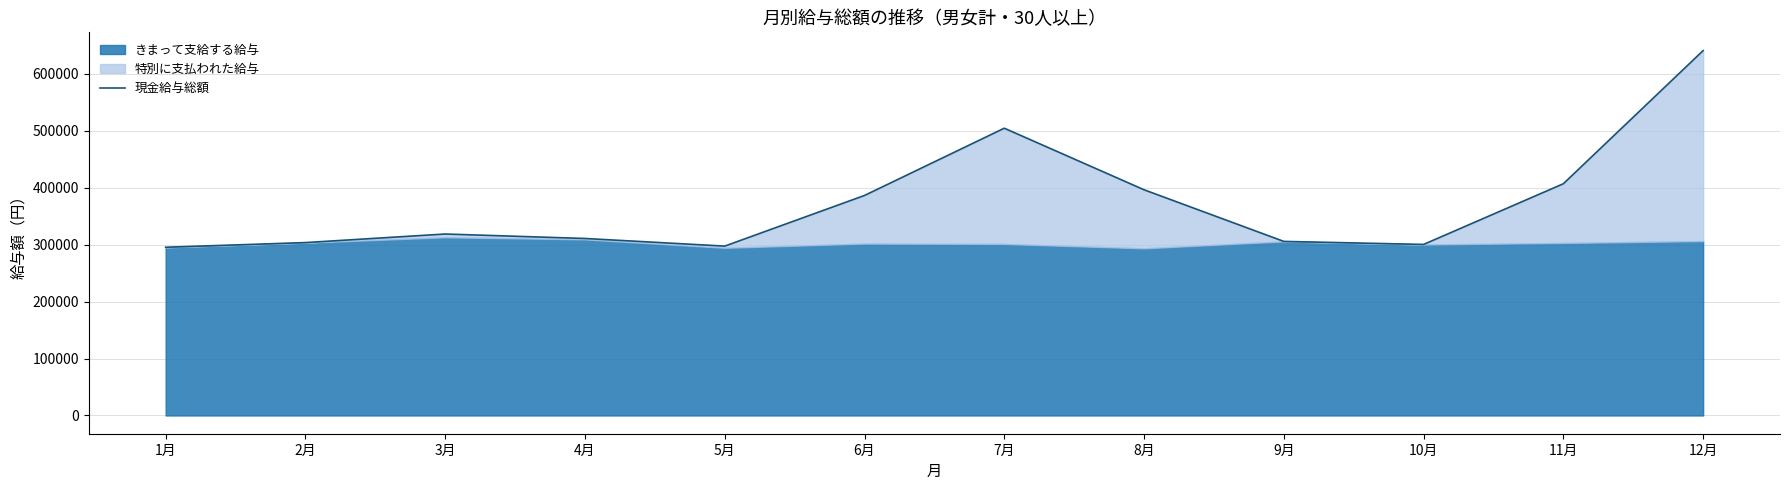

What is the sum of all values?

4468312